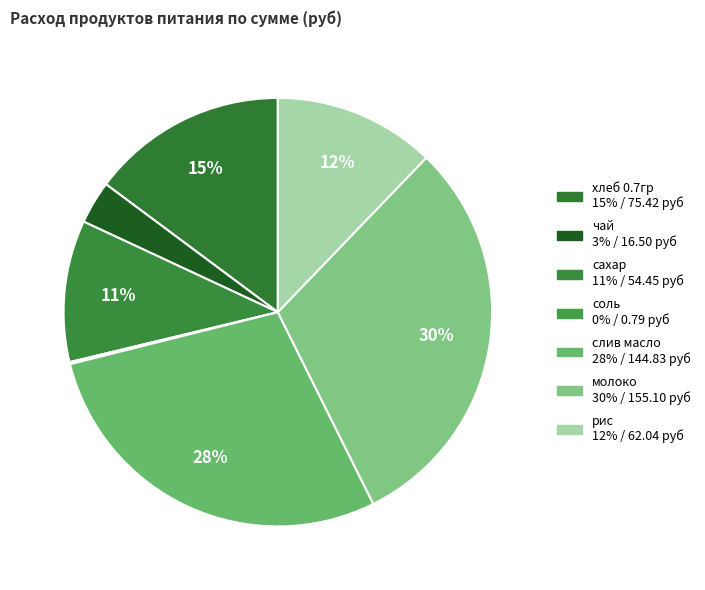

The рис slice represents 22% of the pie. True or false?

False